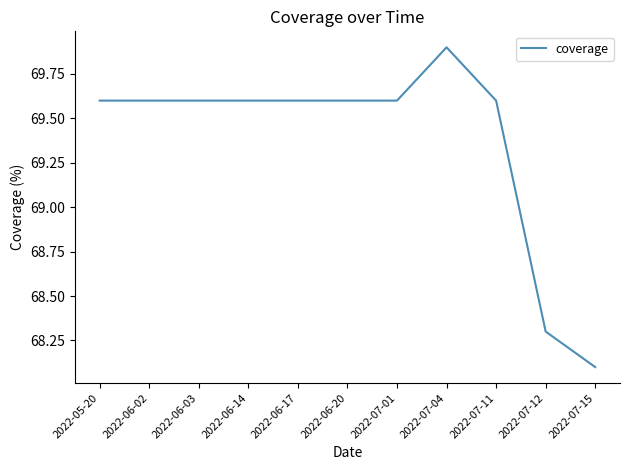

How many categories are shown in the chart?

11